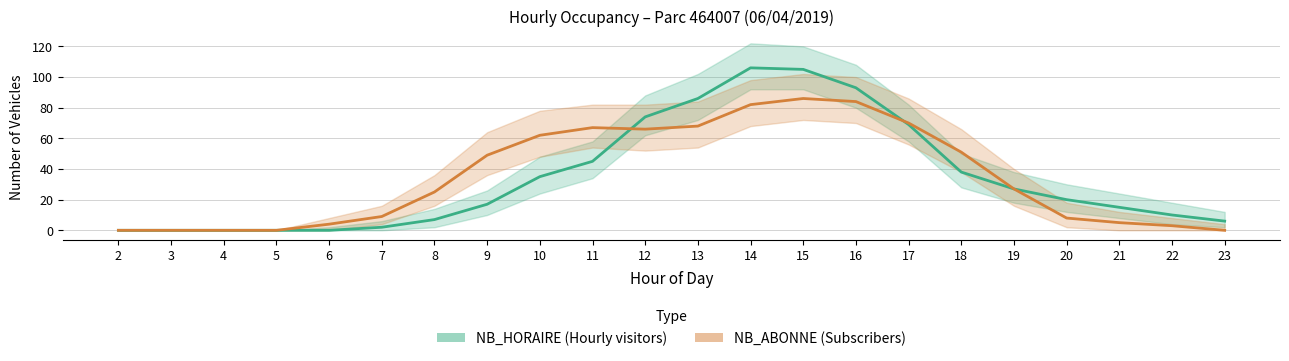

Between 14 and 12, which is larger?

14